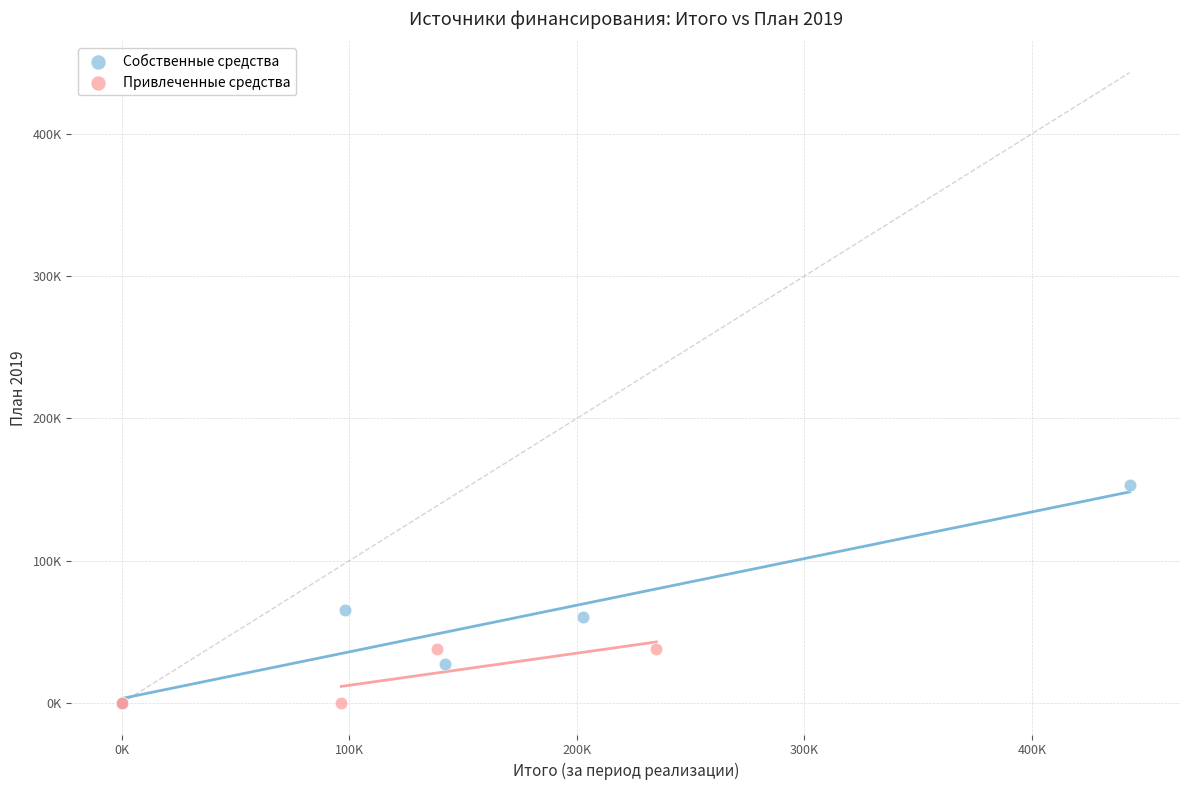

Which series has the largest Y range (max minus min)?

Собственные средства